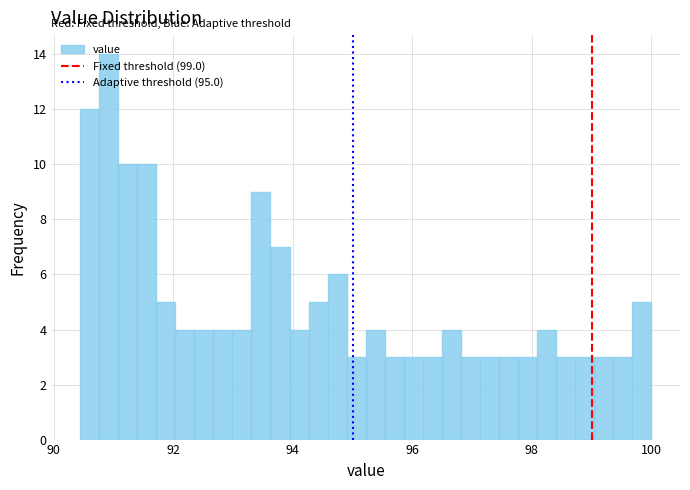

Read against the x-axis, roughly where is the centre of the tallest bar?

91.0